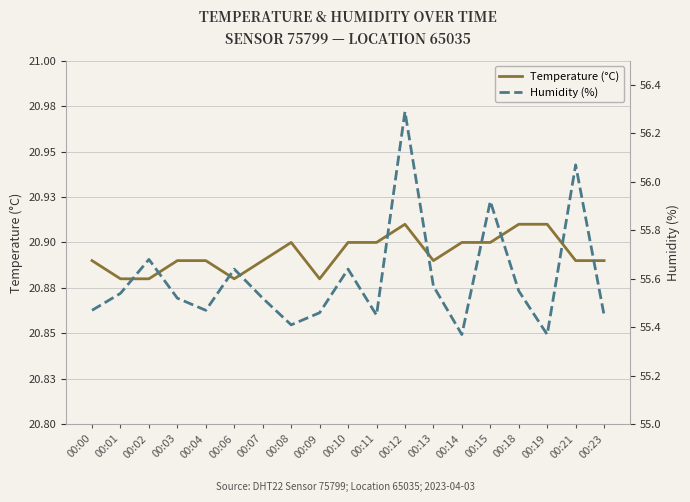

What are all the series names shown in the legend?

Temperature (°C), Humidity (%)